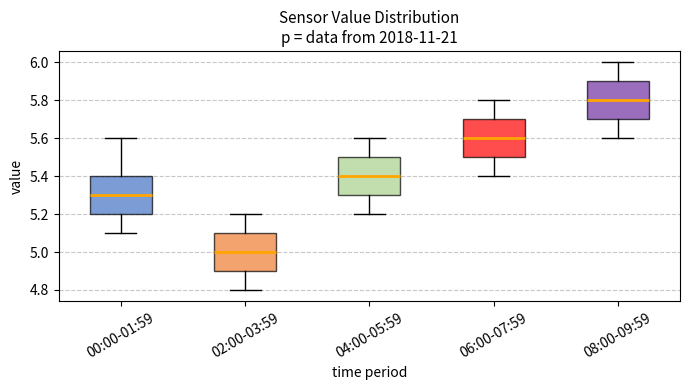

Reading left to right, transcribe this box plot: for each box, give where its median line is, the range the box spans, and where its two whiskers end, as read against the y-axis. The values are not printed on the chart, so give them approximately, as read against the axis.

00:00-01:59: median 5.3, box 5.2 to 5.4, whiskers 5.1 to 5.6
02:00-03:59: median 5.0, box 4.9 to 5.1, whiskers 4.8 to 5.2
04:00-05:59: median 5.4, box 5.3 to 5.5, whiskers 5.2 to 5.6
06:00-07:59: median 5.6, box 5.5 to 5.7, whiskers 5.4 to 5.8
08:00-09:59: median 5.8, box 5.7 to 5.9, whiskers 5.6 to 6.0